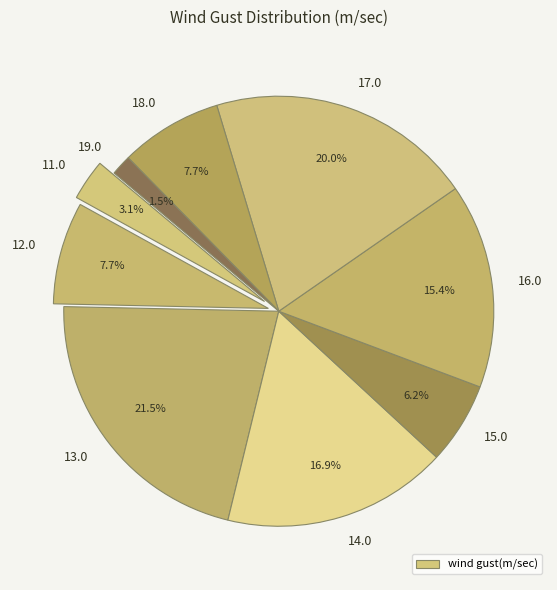

Count the number of slices in the pie.

9